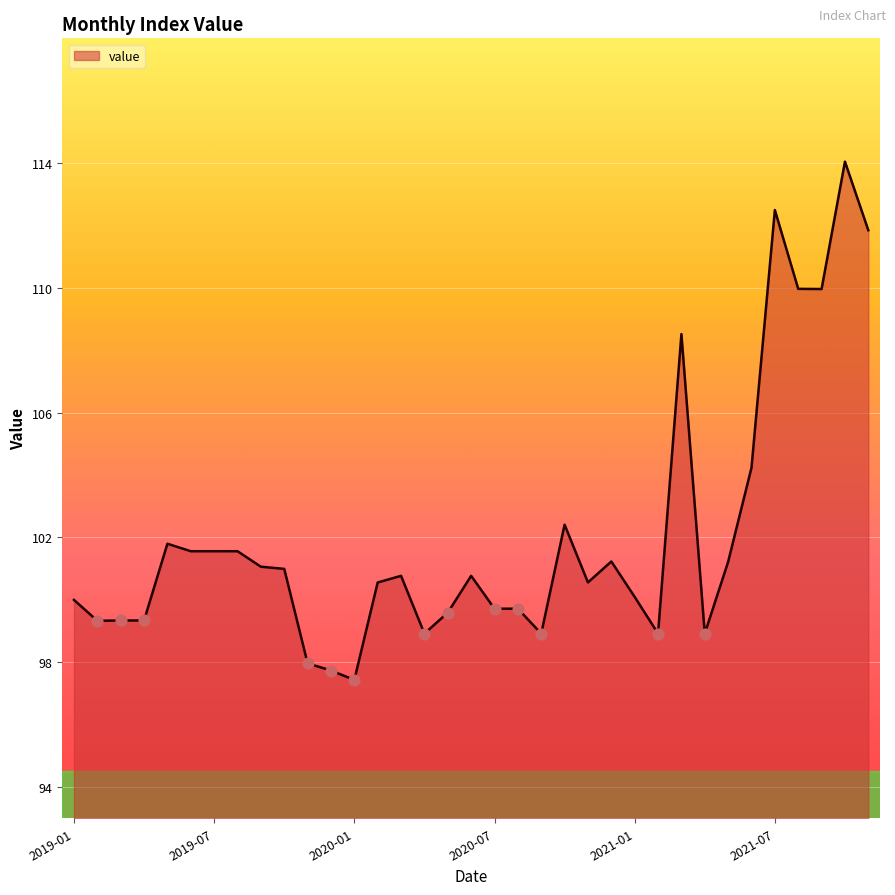

What is the difference between the maximum and minimum values?

16.6